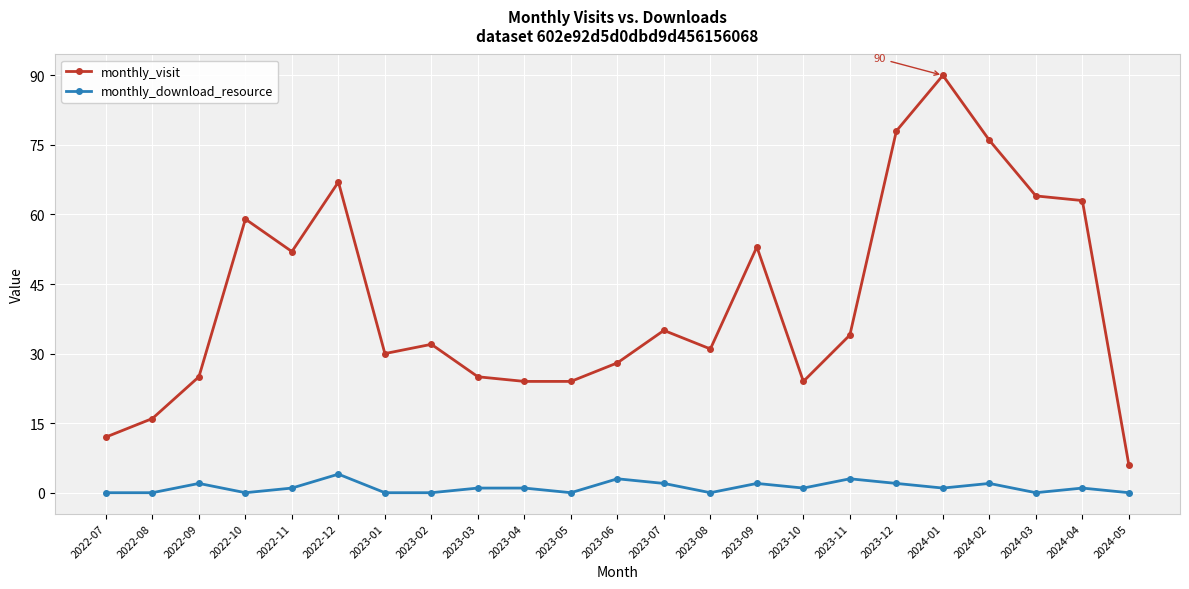

What is the value of the monthly_download_resource point at the 10th from the left?

1